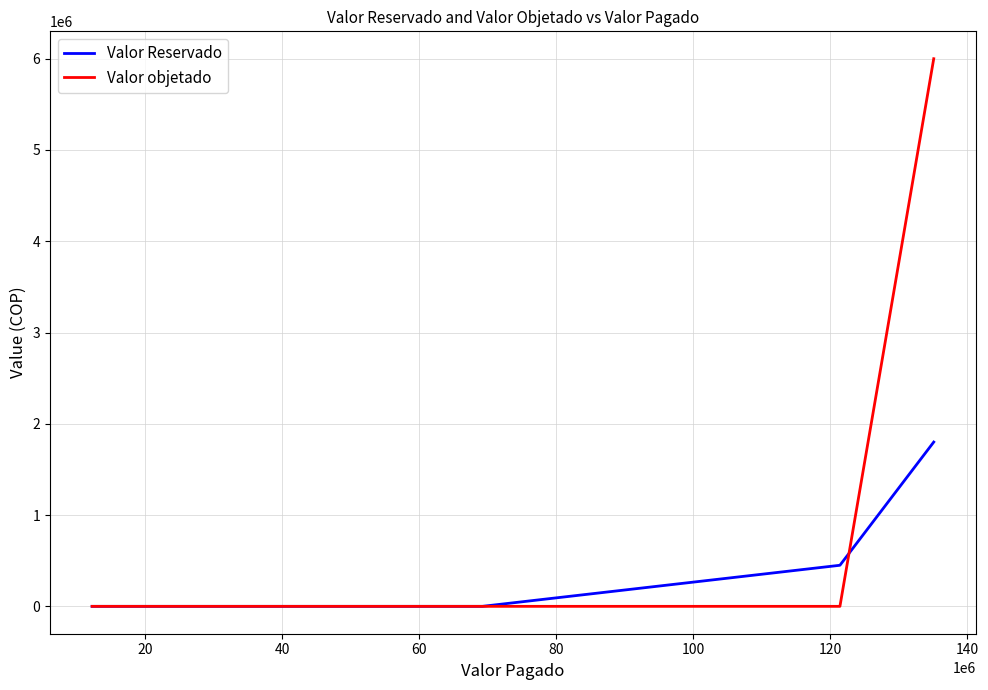

Is this an area chart (filled region under the line)?

No